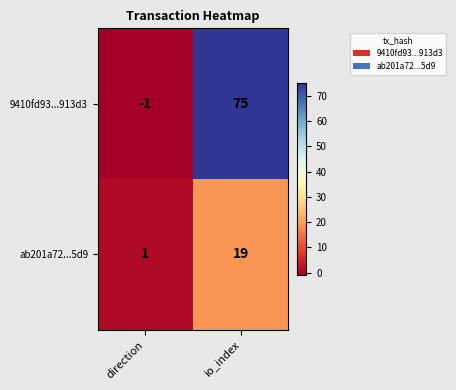

True or false: ab201a72...5d9 has a value of 2 at direction.

False